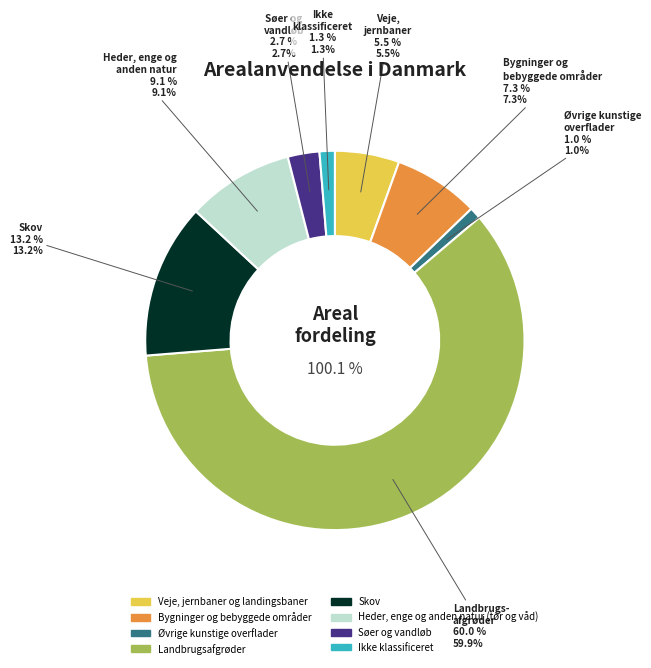

To the nearest percent, what portion does Landbrugsafgrøder represent?

60%